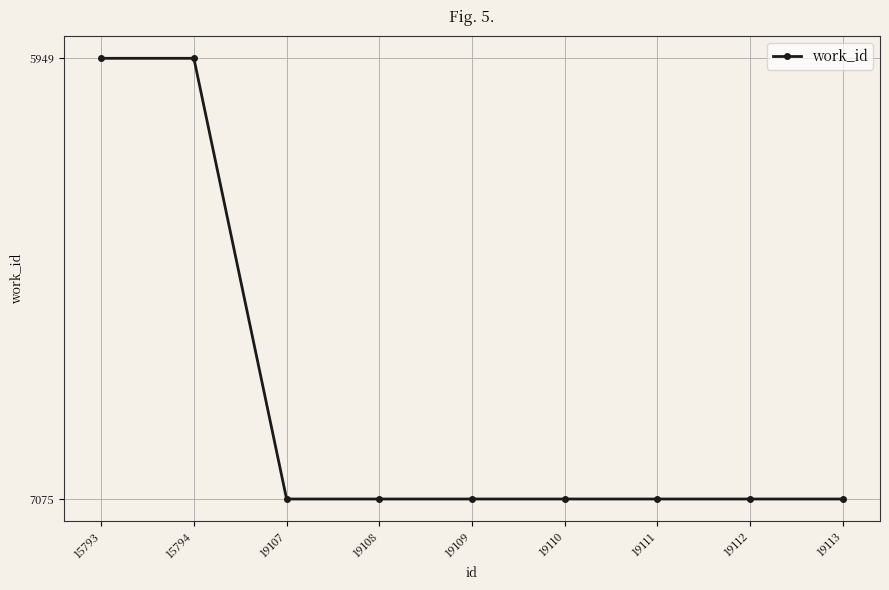

What is the change in value from 15793 to 19112?

+1126